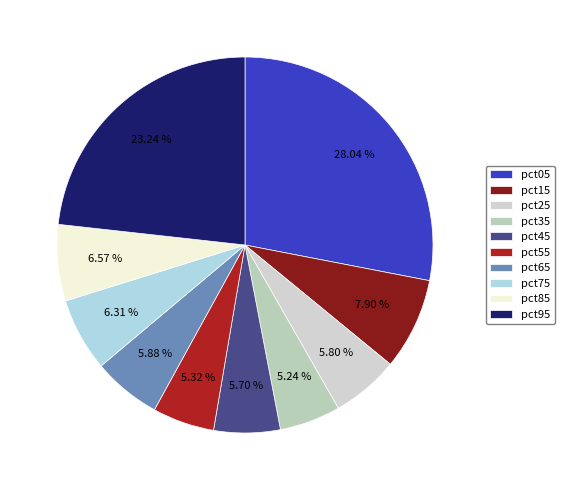

Is it true that pct65 is 1% of the pie?

False